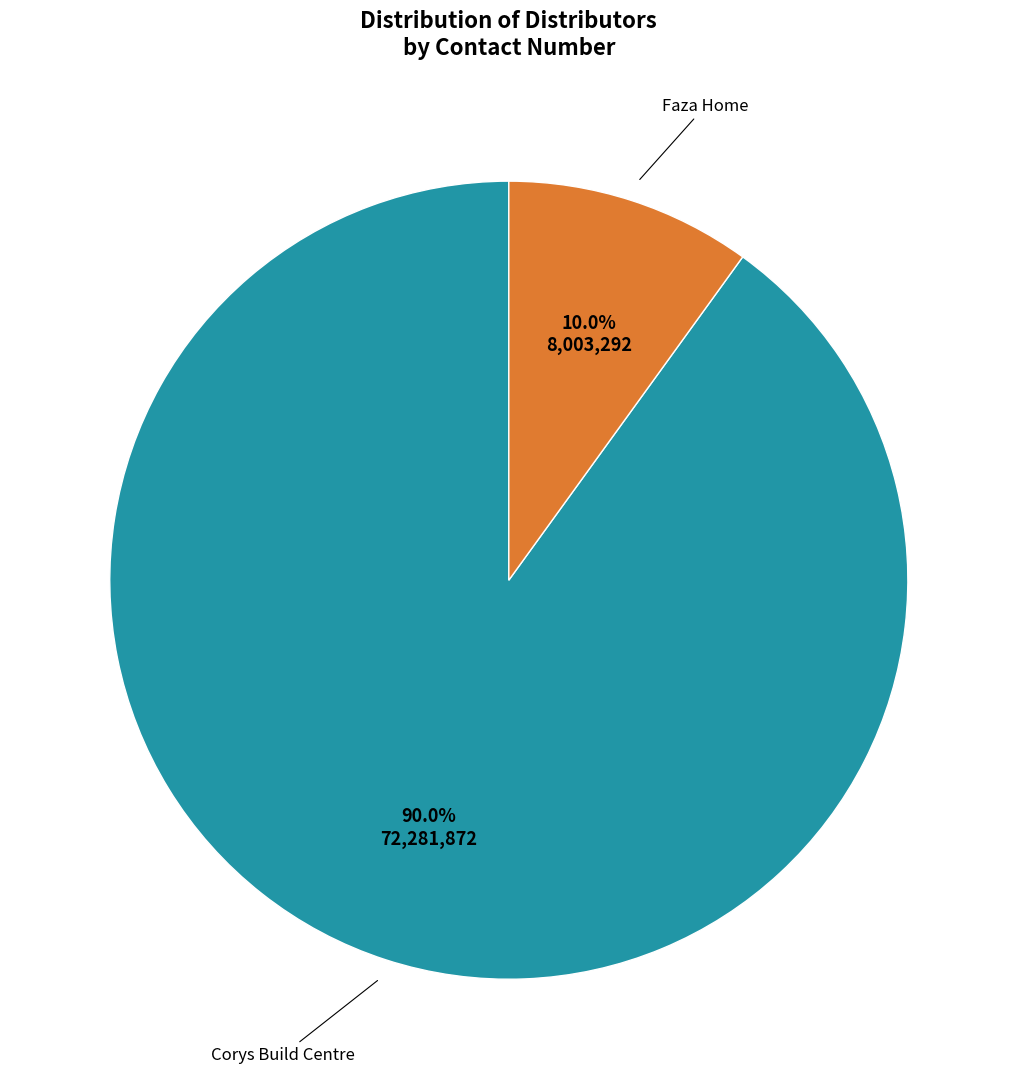

Does any single category account for the majority?

Yes